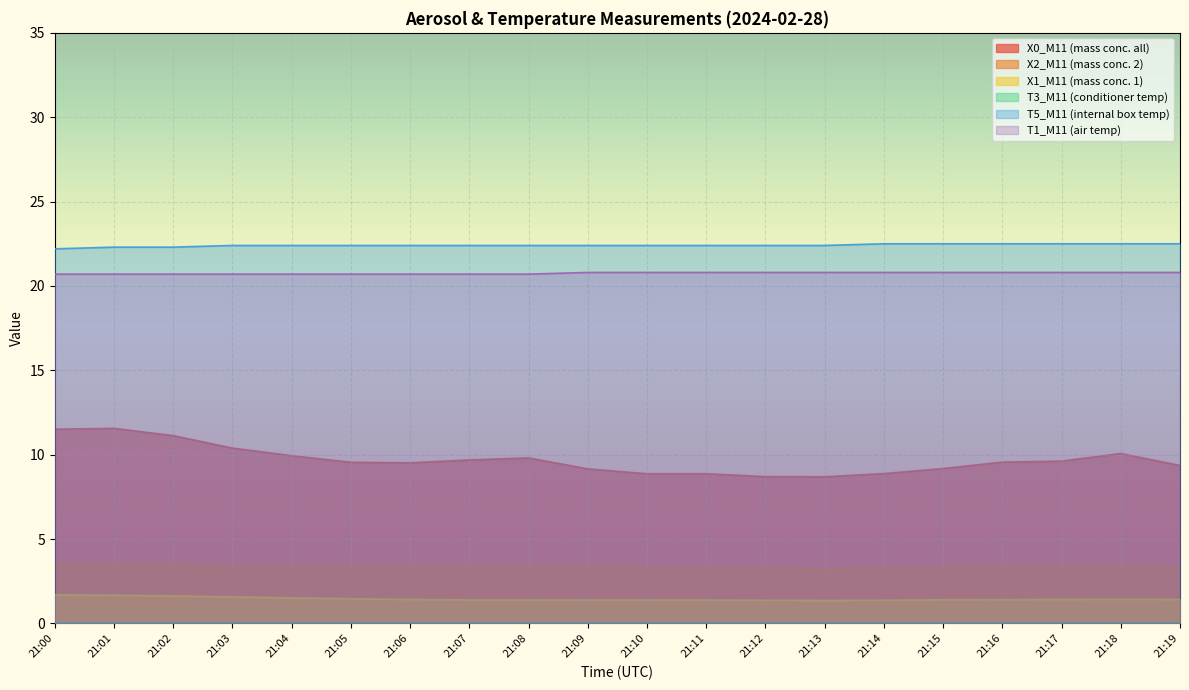

How many lines are shown in the chart?

6